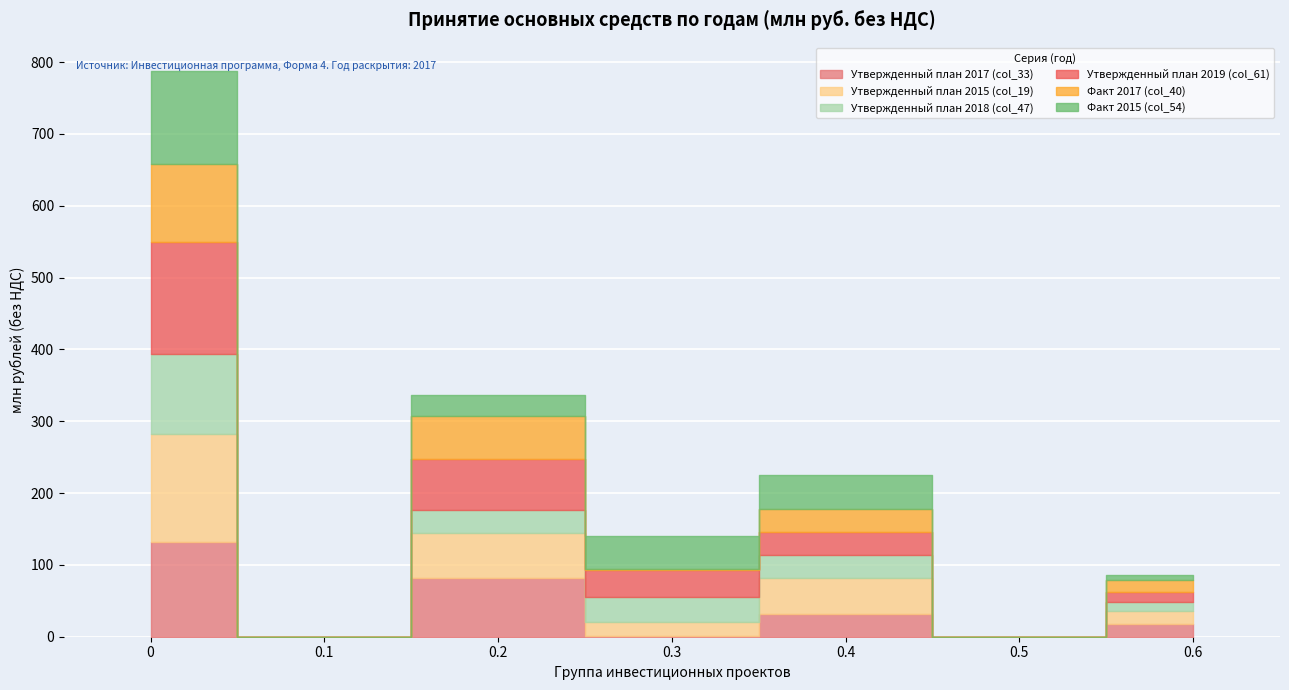

What are all the series names shown in the legend?

Утвержденный план 2017 (col_33), Утвержденный план 2015 (col_19), Утвержденный план 2018 (col_47), Утвержденный план 2019 (col_61), Факт 2017 (col_40), Факт 2015 (col_54)